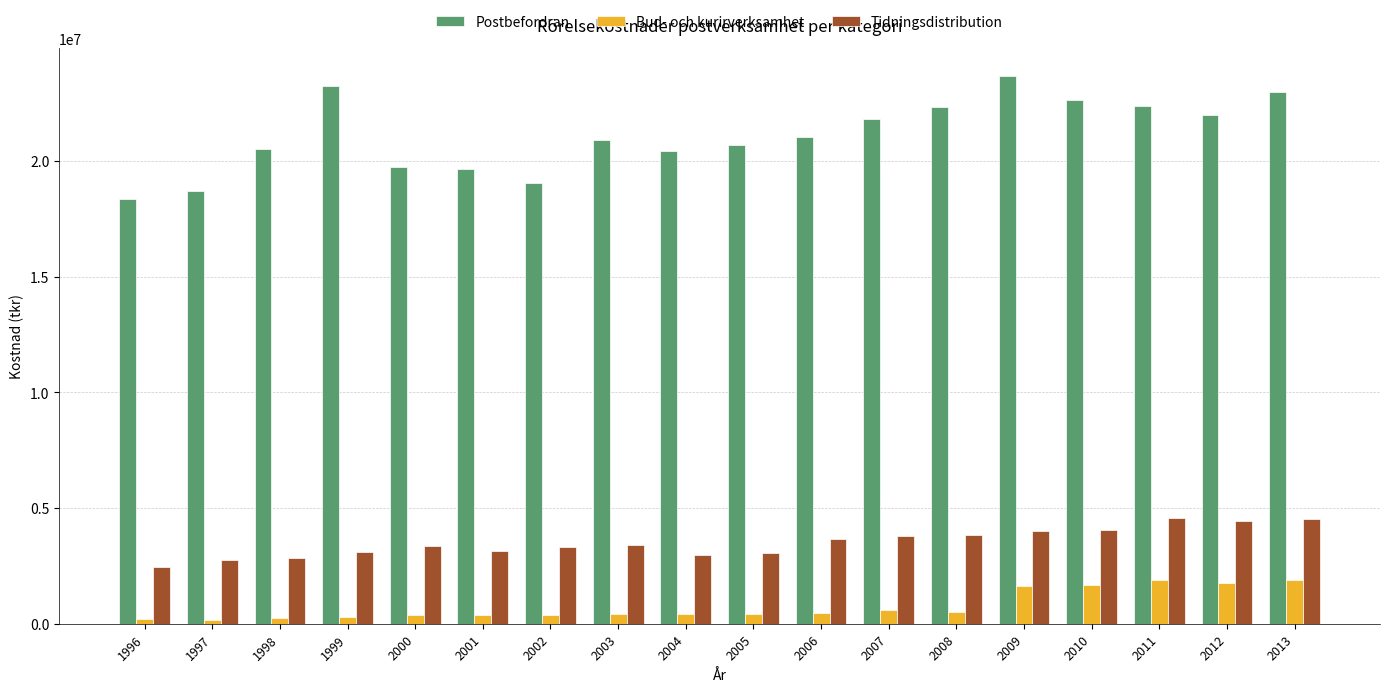

Which series has the widest spread of values?

Postbefordran